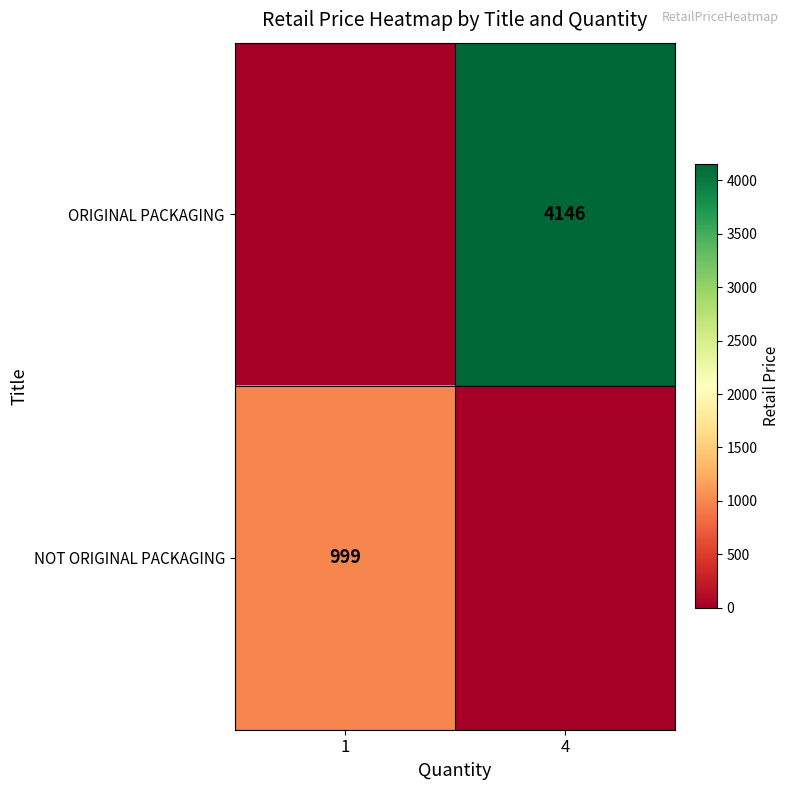

The value of NOT ORIGINAL PACKAGING at 1 is 329. True or false?

False